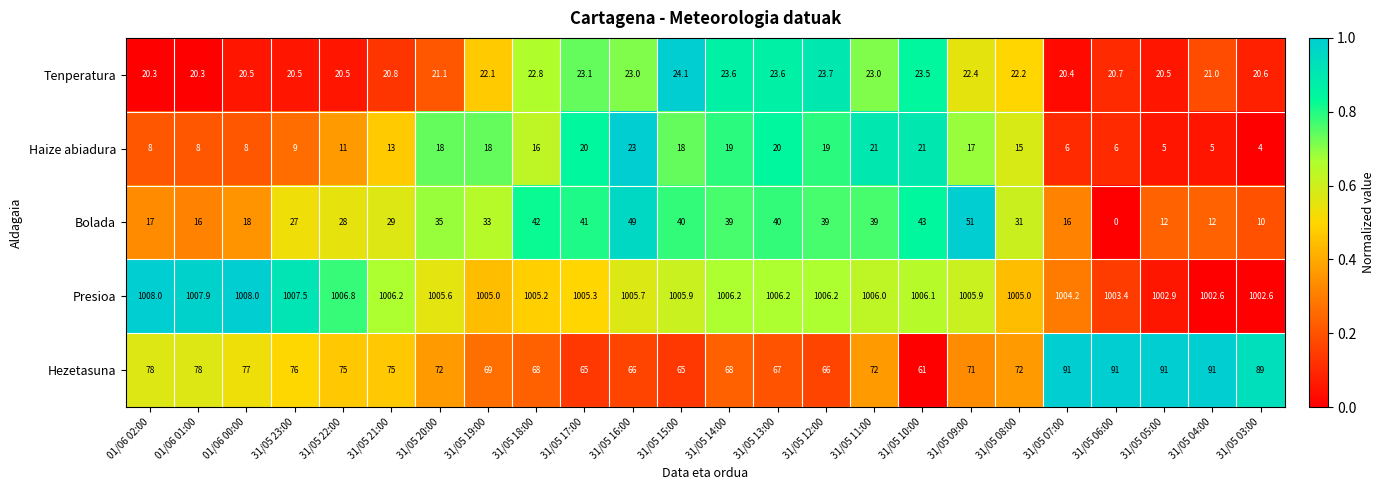

What is the difference between the maximum and second lowest values in the Haize abiadura series?

18.0